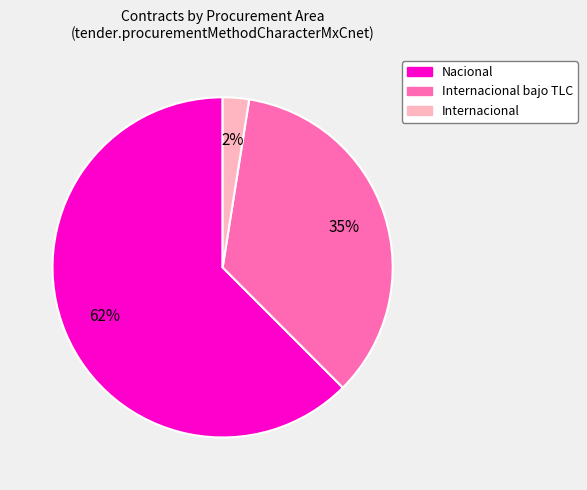

What is the majority slice?

Nacional